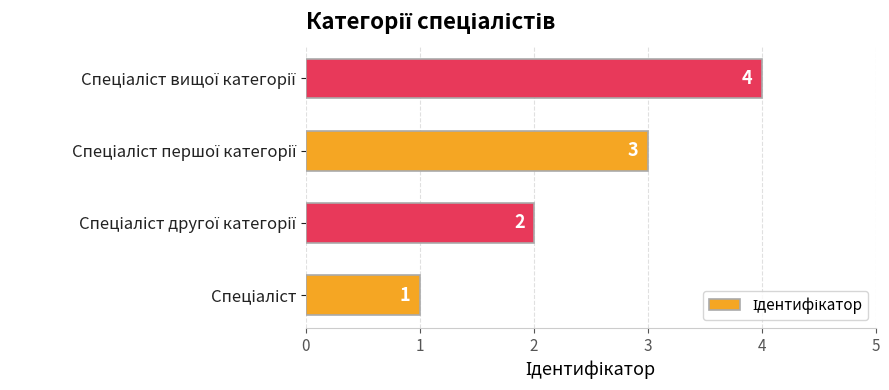

How many values are between 2 and 4?

3